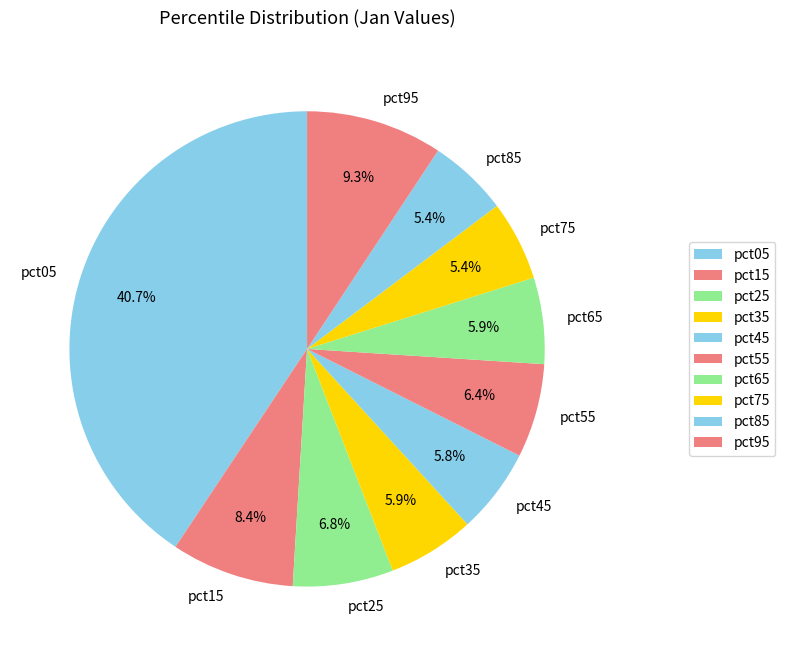

What is the largest slice in the pie chart?

pct05